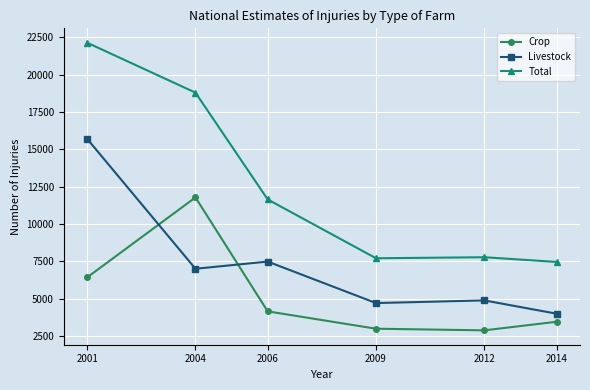

At how many categories does at least one series exceed 20375?

1